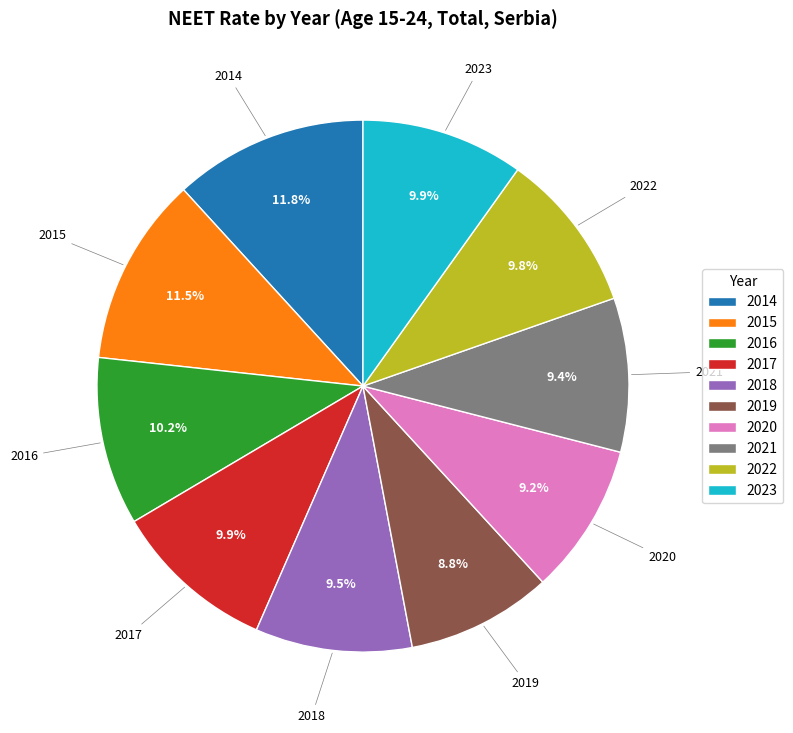

What percentage is NOT represented by 2023?

90.1%